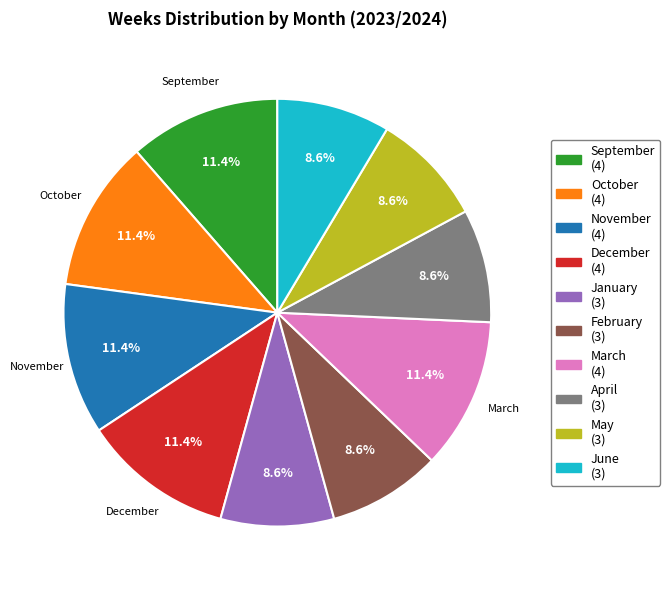

Does October represent more than half of the total?

No